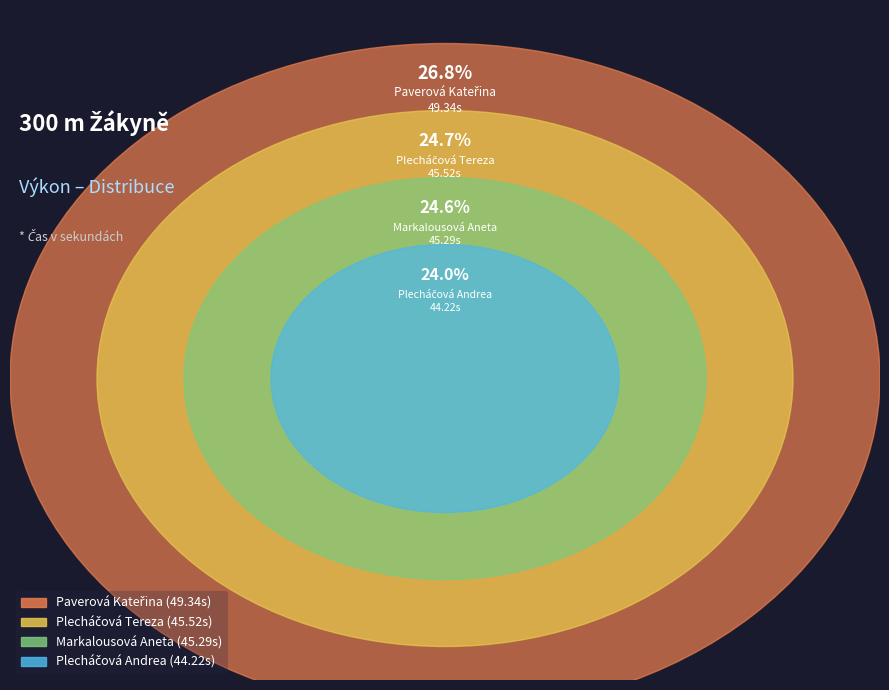

Count the number of slices in the pie.

4